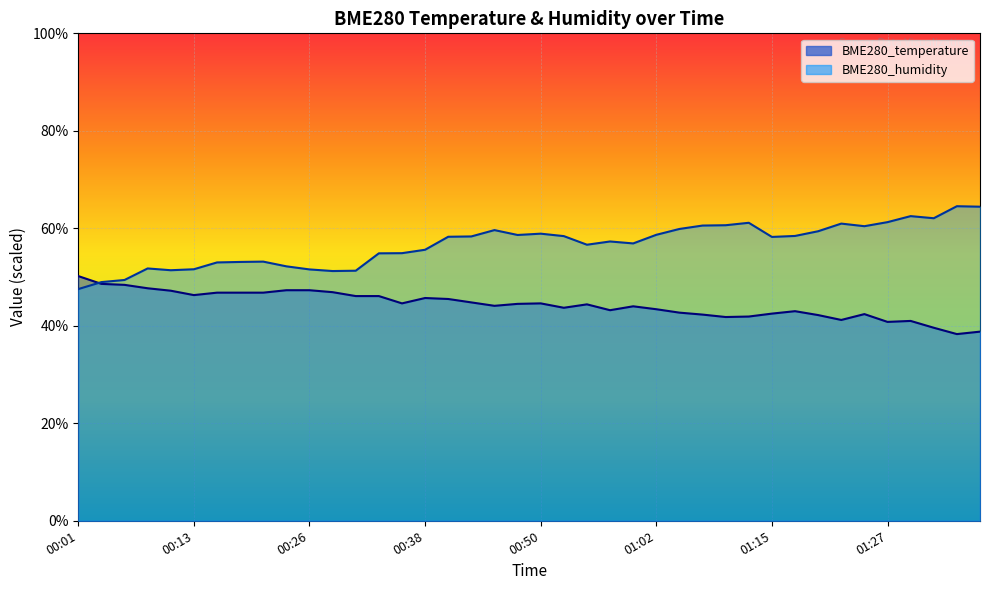

How many intersections are there between BME280_humidity and BME280_temperature?

1